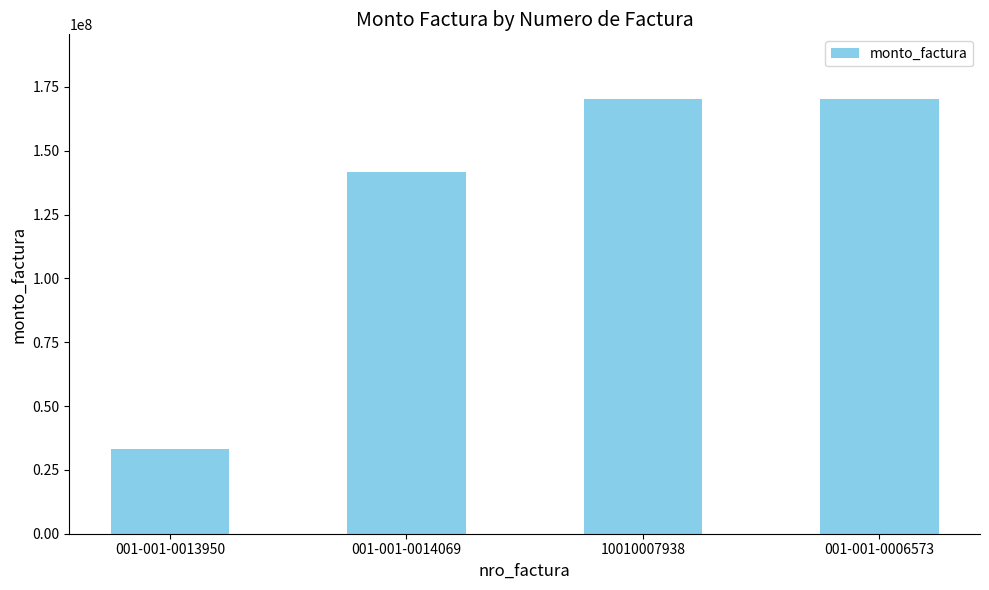

Between 001-001-0014069 and 10010007938, which is larger?

10010007938